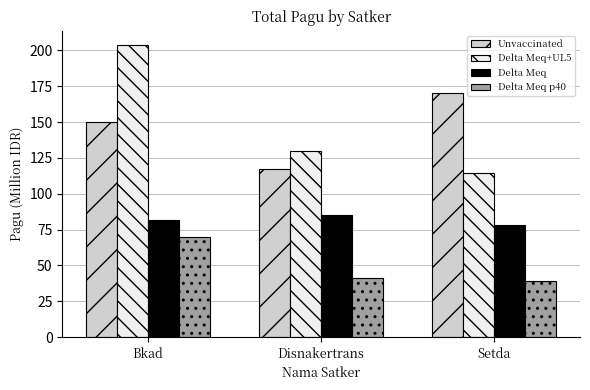

At how many categories does at least one series exceed 158?

2